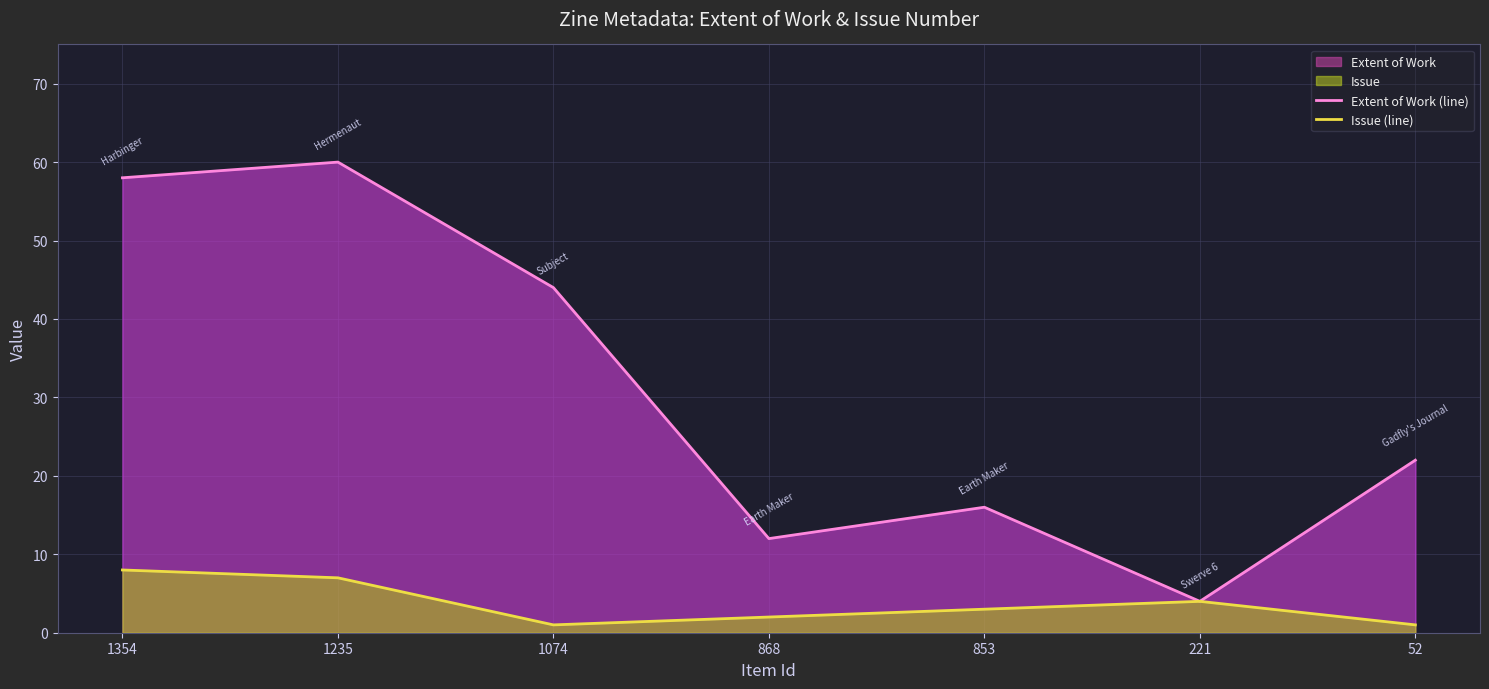

What is the maximum value shown in the chart?

60